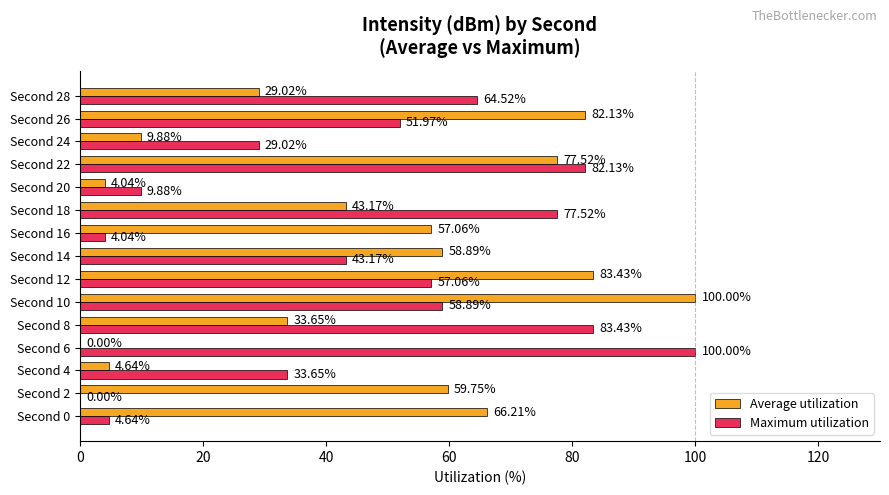

Where is Average utilization nearest to the value 50?

Second 18